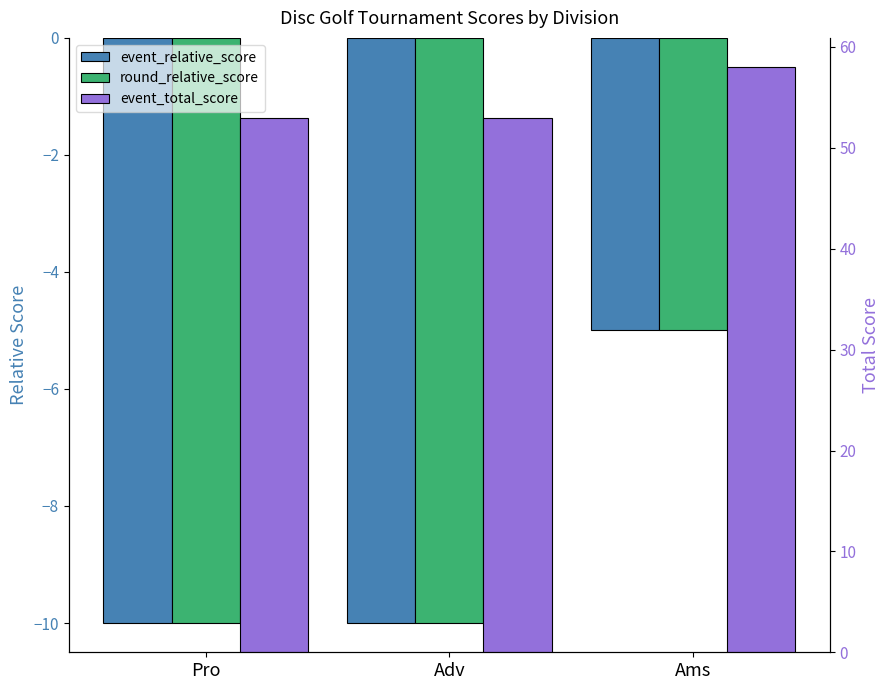

Reading left to right, list all the values displayed in this chart.

event_relative_score: Pro=-10	Adv=-10	Ams=-5
round_relative_score: Pro=-10	Adv=-10	Ams=-5
event_total_score: Pro=53	Adv=53	Ams=58